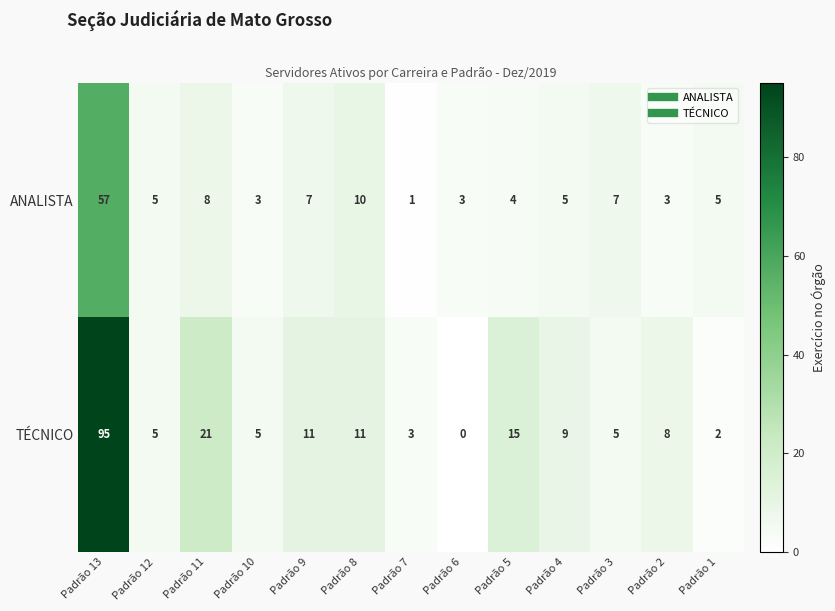

At Padrão 10, list the series in order from smallest to largest.

ANALISTA, TÉCNICO